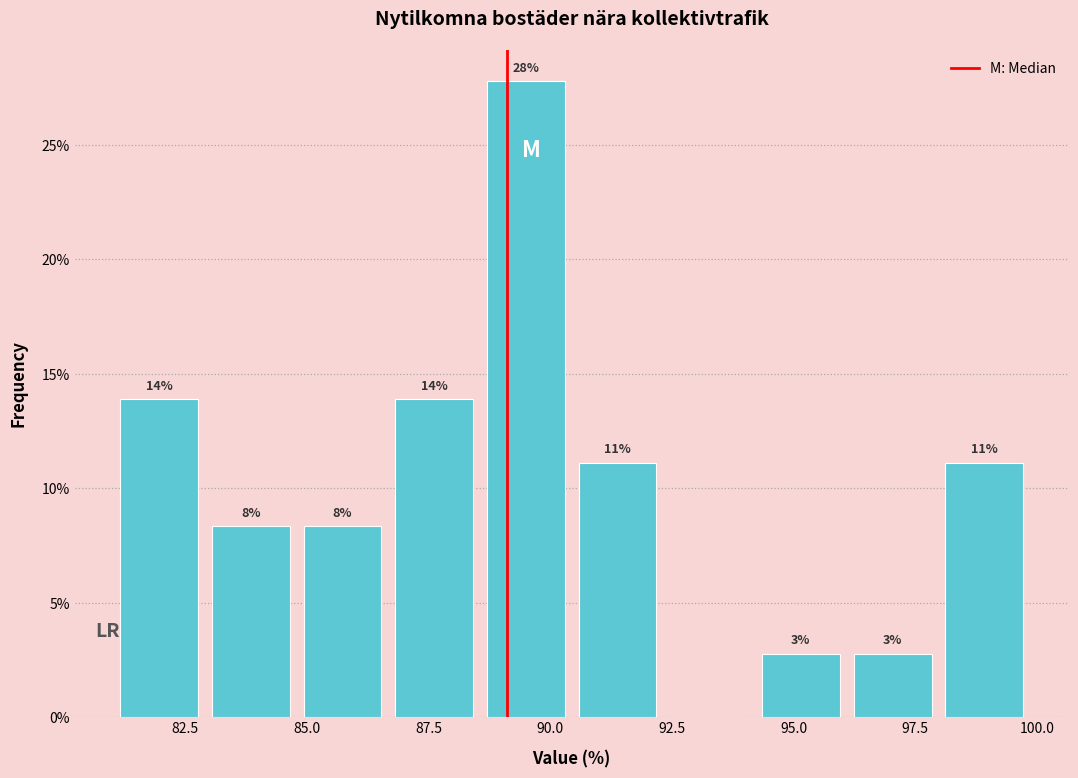

Around what value on the x-axis is the tallest bar? Give the approximate position of its centre, as read against the axis.

89.5